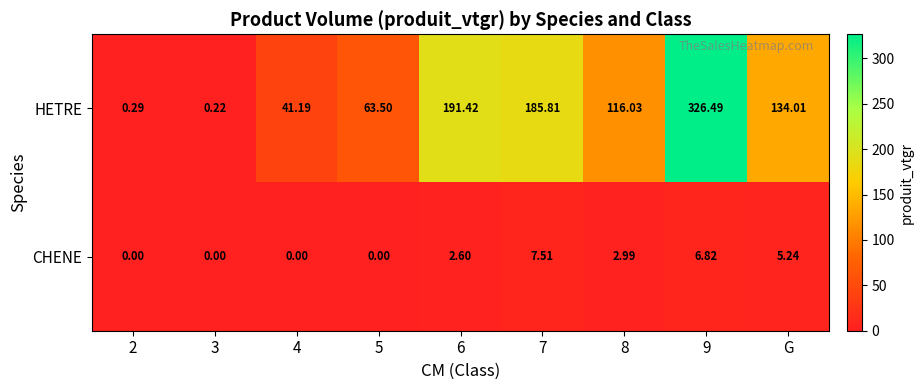

How many distinct data groups are displayed?

2